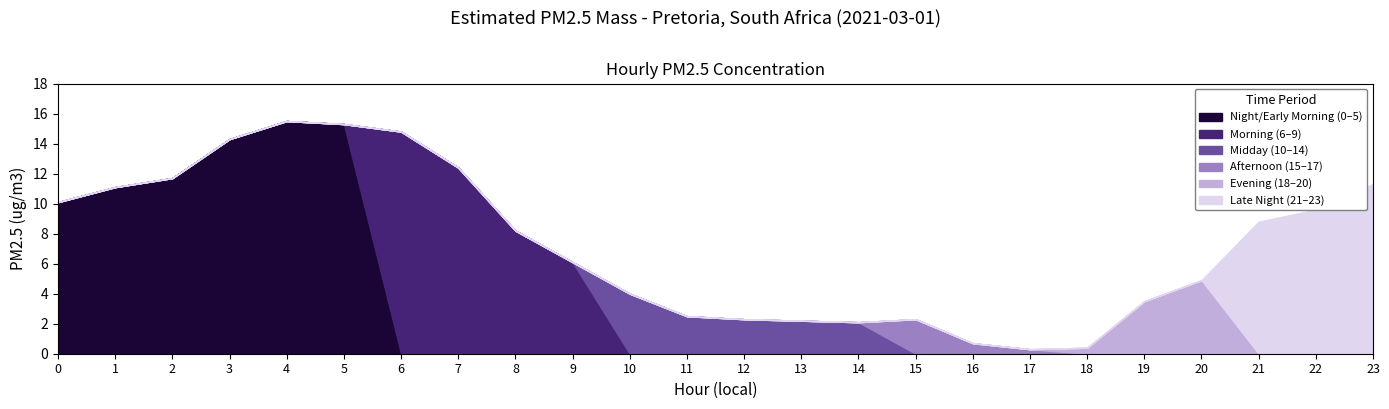

What is the total value across all series at 9?

6.1